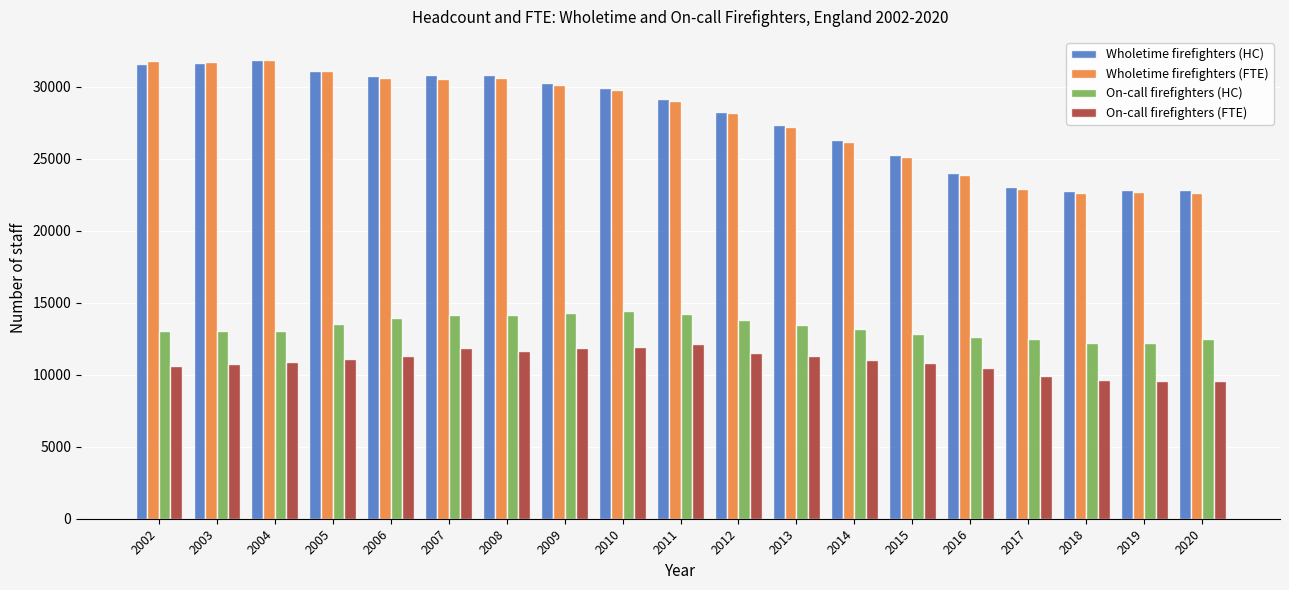

What is the difference between the highest and lowest values at 2005?

20041